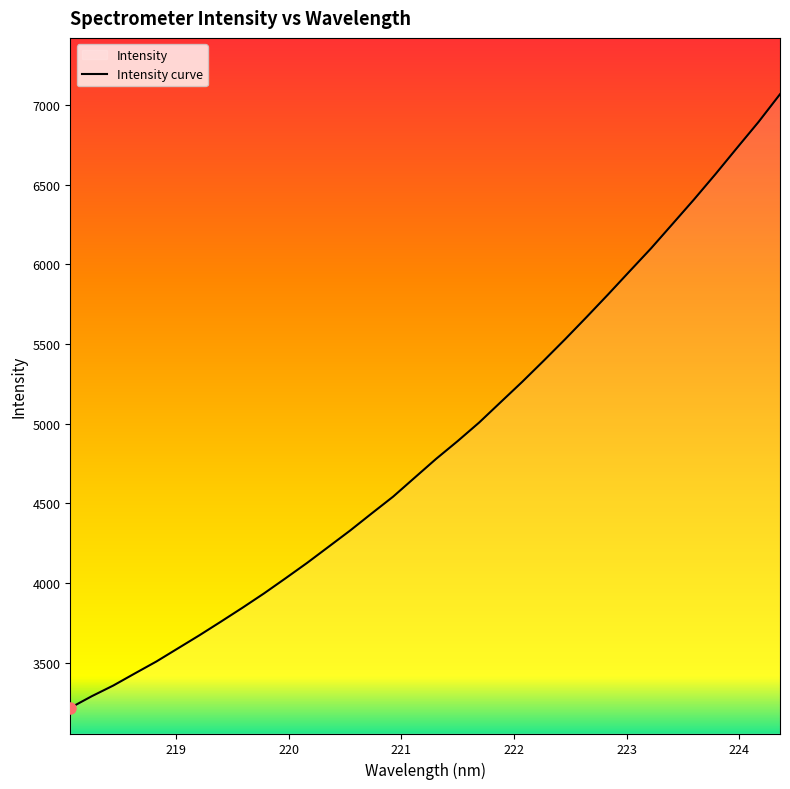

How many data points are above 4779?

17